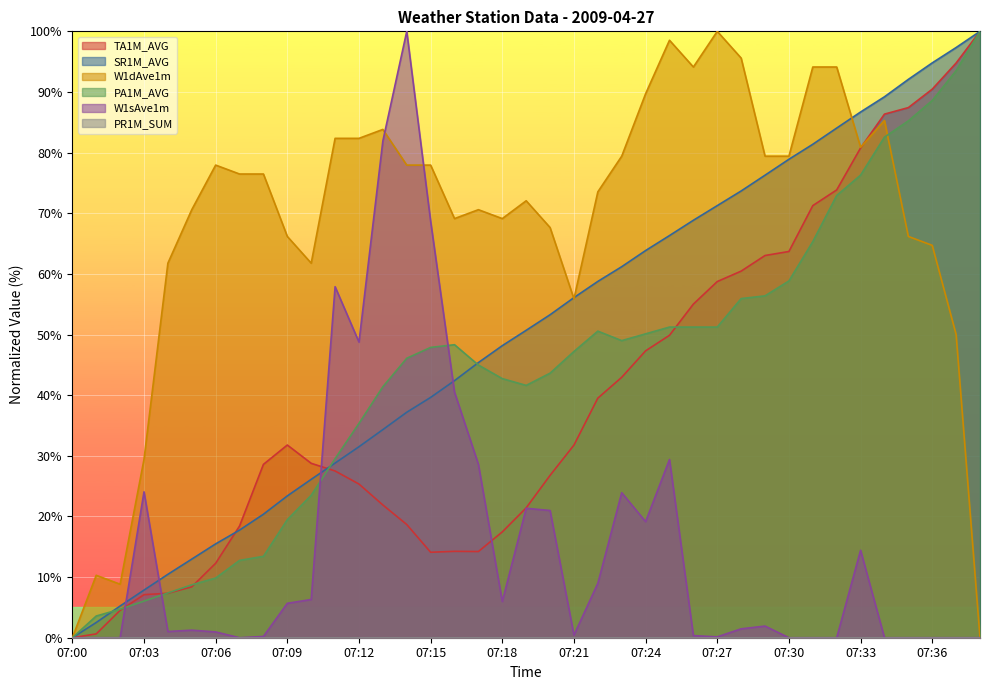

How many lines are shown in the chart?

6